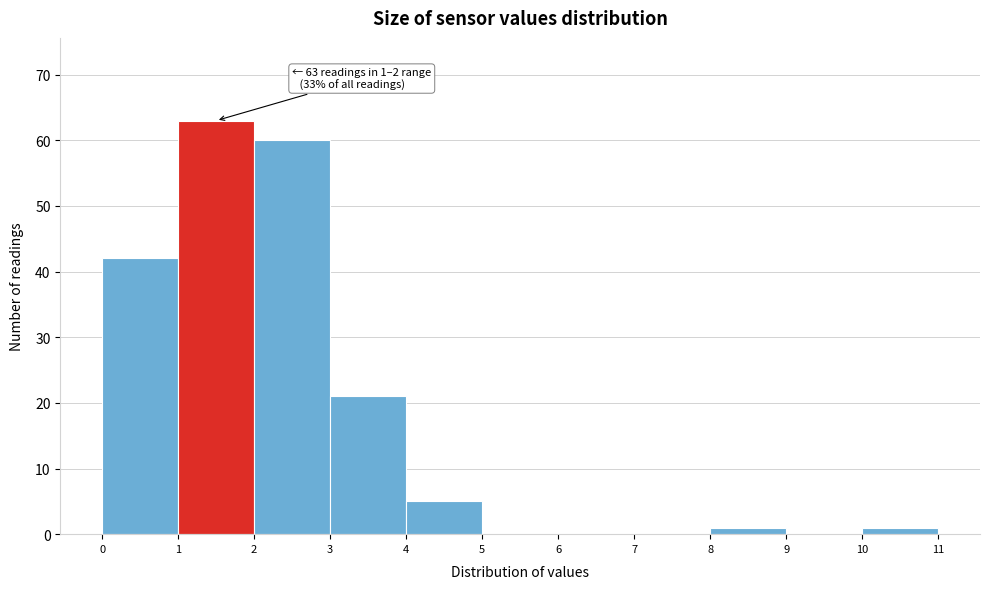

Which range on the x-axis has the tallest bar?

1 to 2